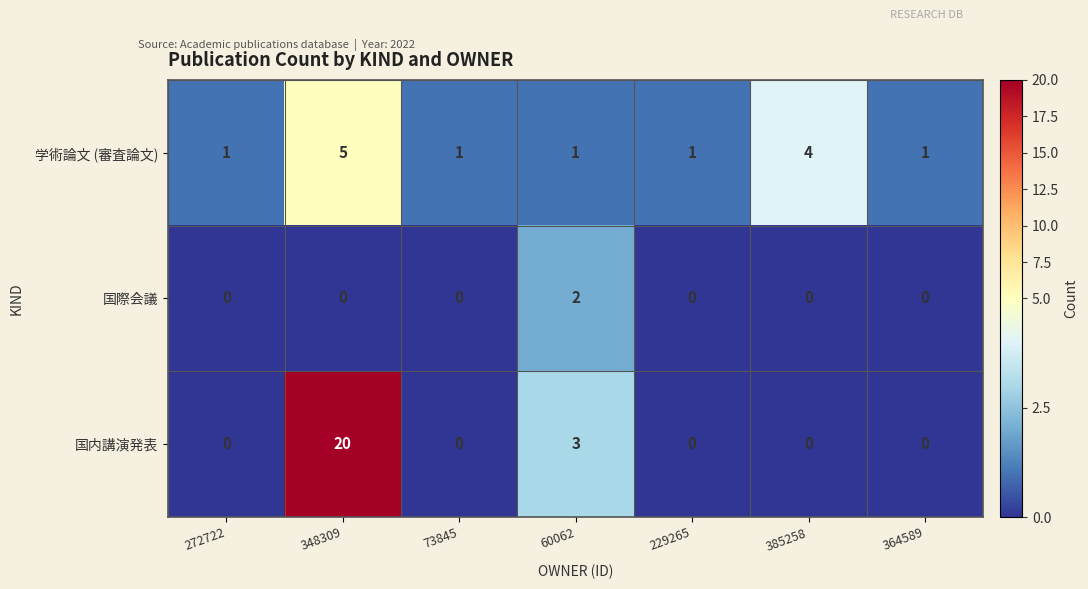

At 348309, list the series in order from smallest to largest.

国際会議, 学術論文 (審査論文), 国内講演発表